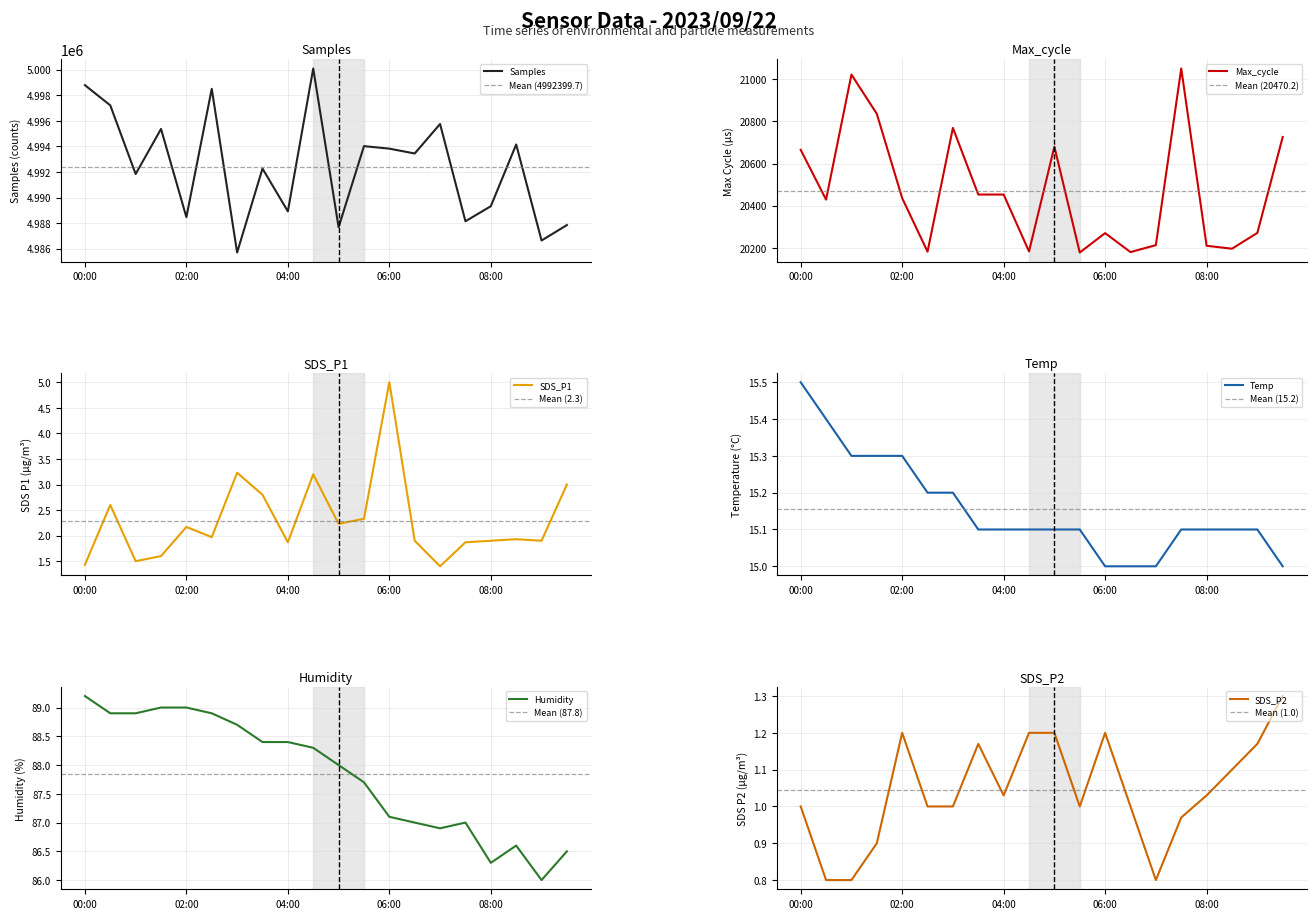

True or false: SDS_P2 and SDS_P1 intersect in this chart.

False